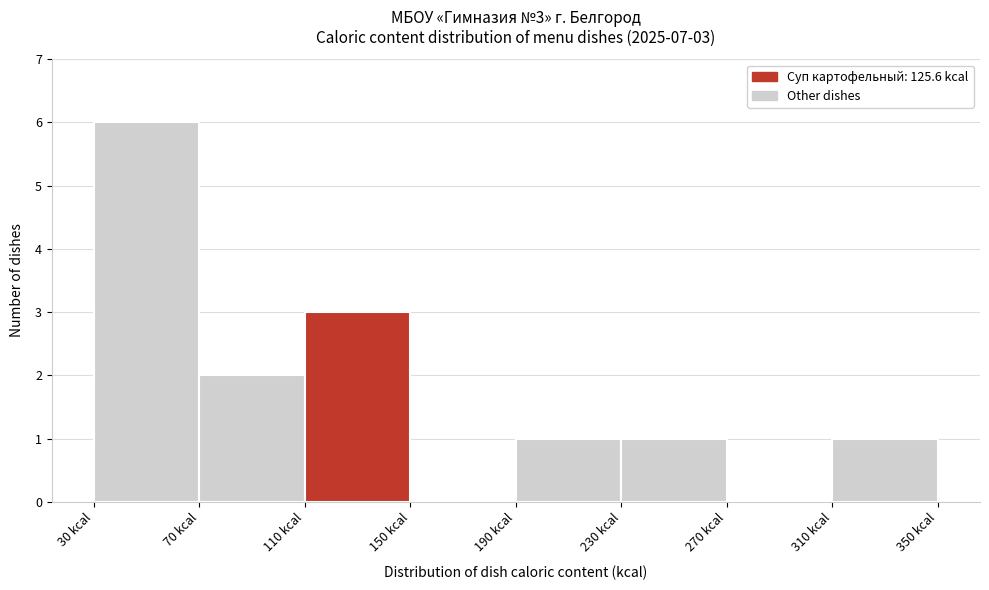

Which range on the x-axis has the tallest bar?

30 to 70